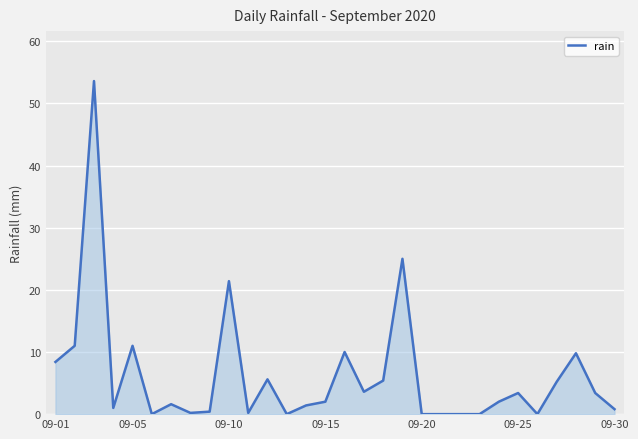

Does the chart display data point markers on the line(s)?

No